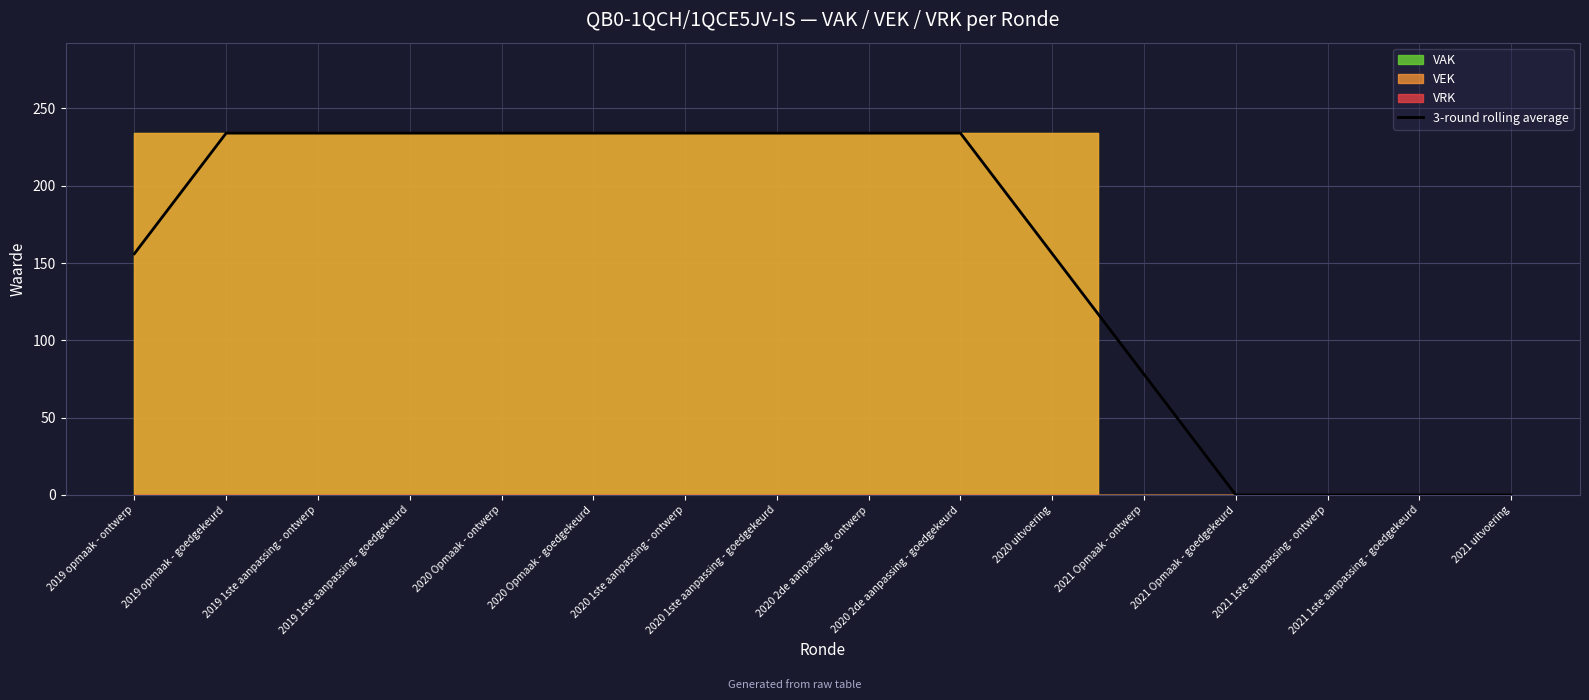

Reading right to left, transcribe all the data shown in this chart.

2021 uitvoering=0	2021 1ste aanpassing - goedgekeurd=0	2021 1ste aanpassing - ontwerp=0	2021 Opmaak - goedgekeurd=0	2021 Opmaak - ontwerp=78	2020 uitvoering=156	2020 2de aanpassing - goedgekeurd=234	2020 2de aanpassing - ontwerp=234	2020 1ste aanpassing - goedgekeurd=234	2020 1ste aanpassing - ontwerp=234	2020 Opmaak - goedgekeurd=234	2020 Opmaak - ontwerp=234	2019 1ste aanpassing - goedgekeurd=234	2019 1ste aanpassing - ontwerp=234	2019 opmaak - goedgekeurd=234	2019 opmaak - ontwerp=156